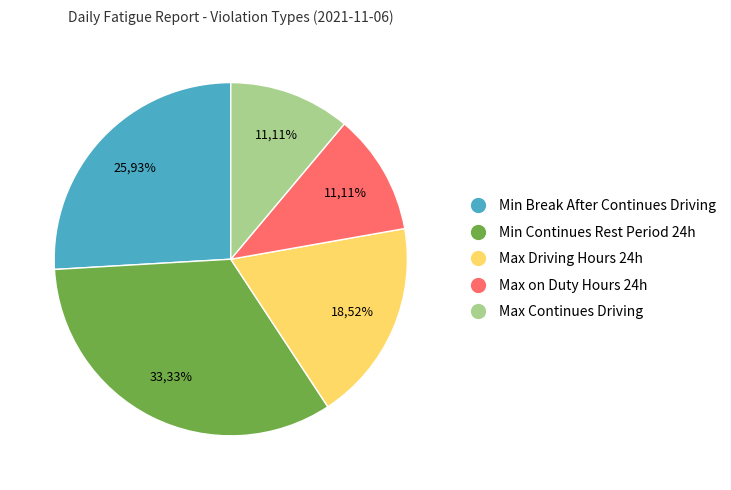

Rank the categories by value from lowest to highest.

Max on Duty Hours in 24 Hour Cycle, Max Continues Driving, Max Driving Hours in 24 Hour Cycle, Min Break After Continues Driving, Minimum continues rest period in 24 Hour Cycle